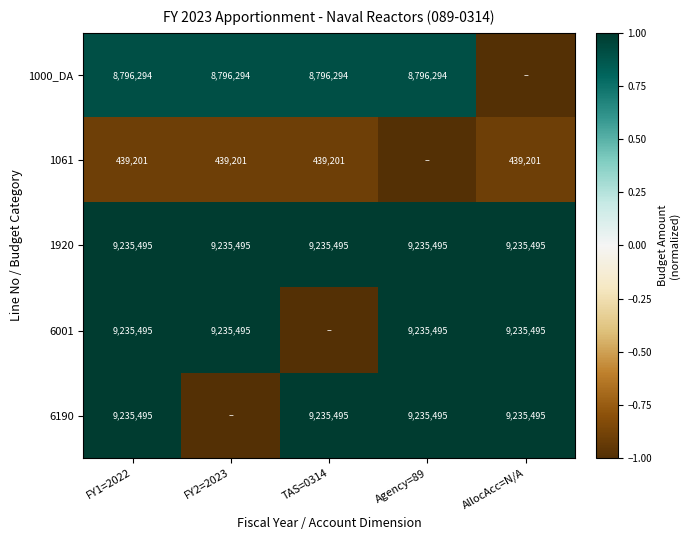

At which category is the sum across all series the highest?

FY1=2022